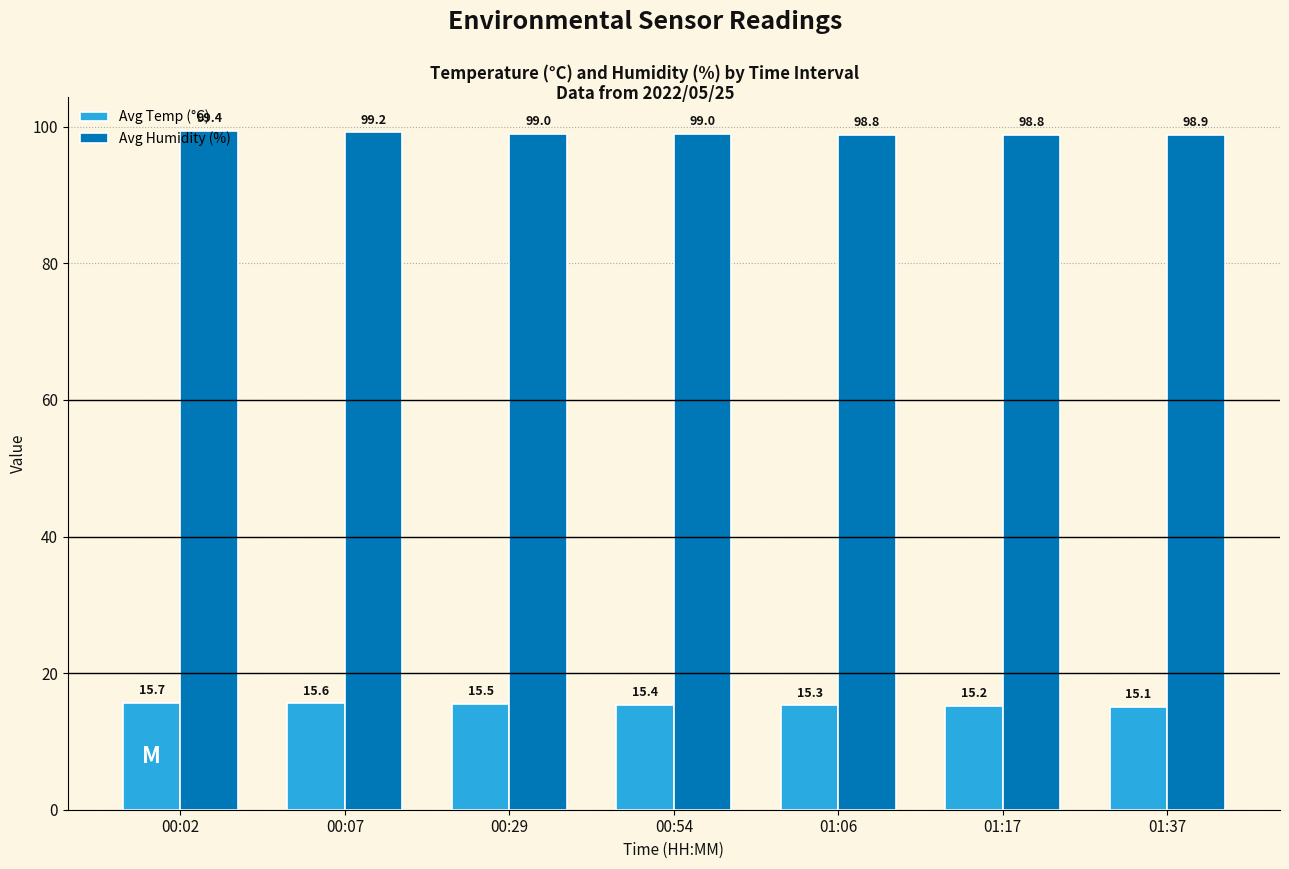

At how many categories does at least one series exceed 63?

7